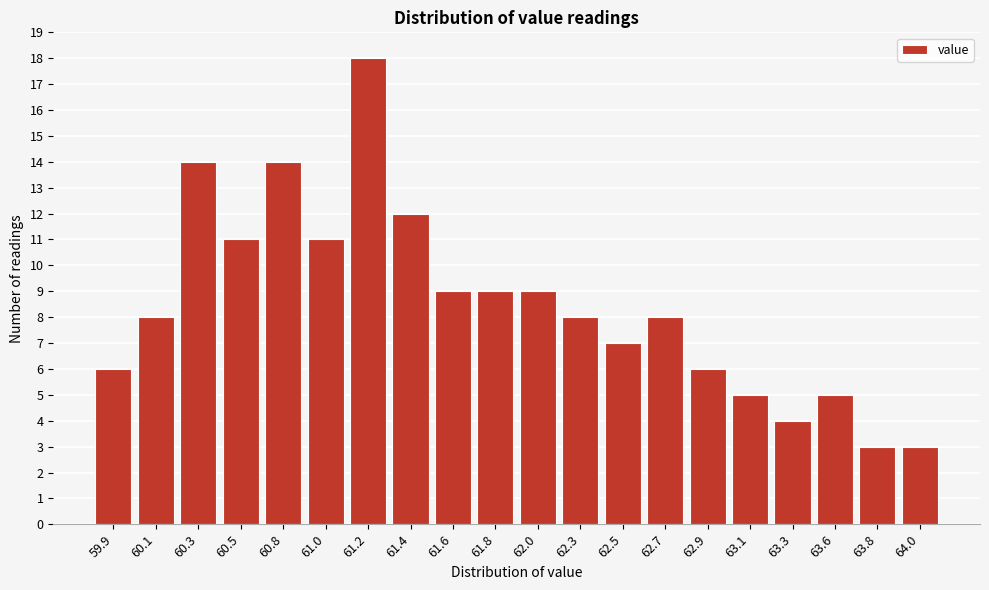

Reading right to left, transcribe all the data shown in this chart.

64.0=3	63.8=3	63.6=5	63.3=4	63.1=5	62.9=6	62.7=8	62.5=7	62.3=8	62.0=9	61.8=9	61.6=9	61.4=12	61.2=18	61.0=11	60.8=14	60.5=11	60.3=14	60.1=8	59.9=6